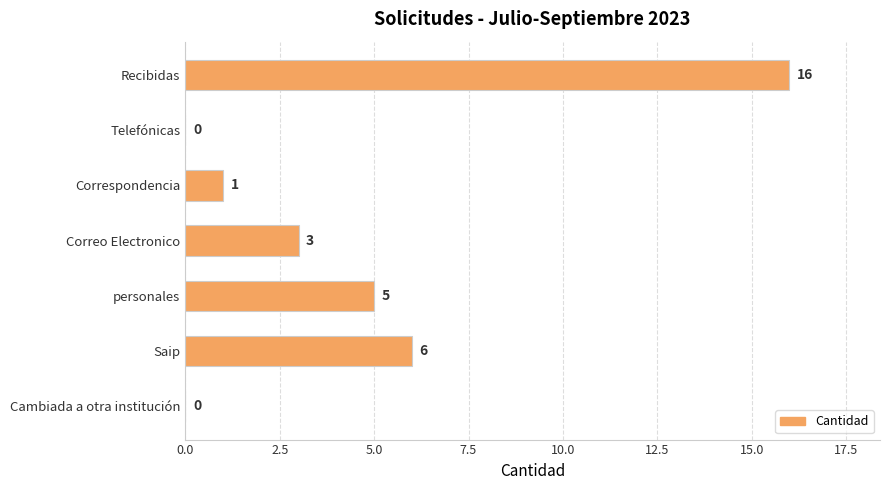

What is the sum of the values at personales and Recibidas?

21